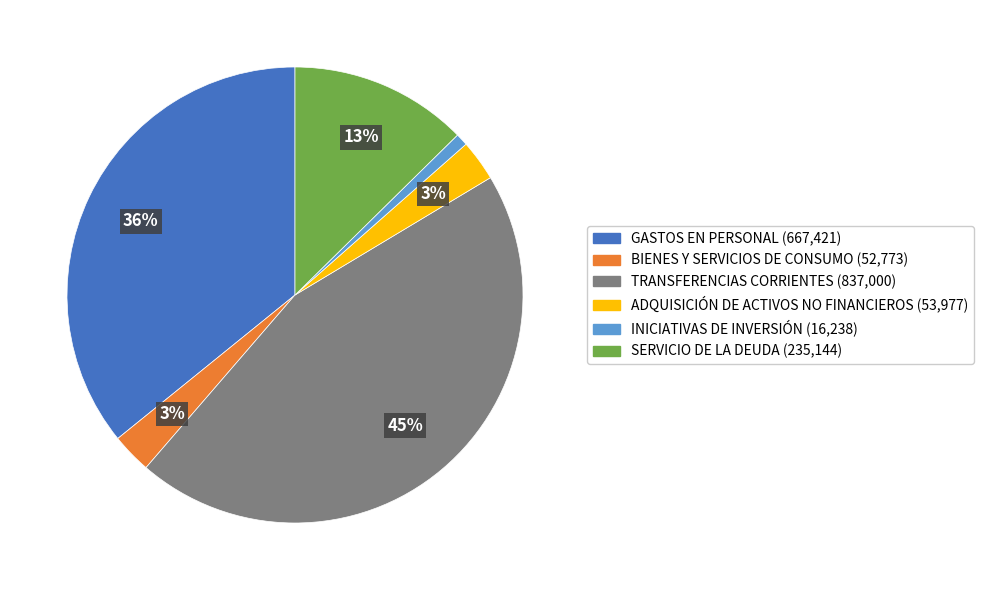

Which slice is the smallest?

INICIATIVAS DE INVERSIÓN